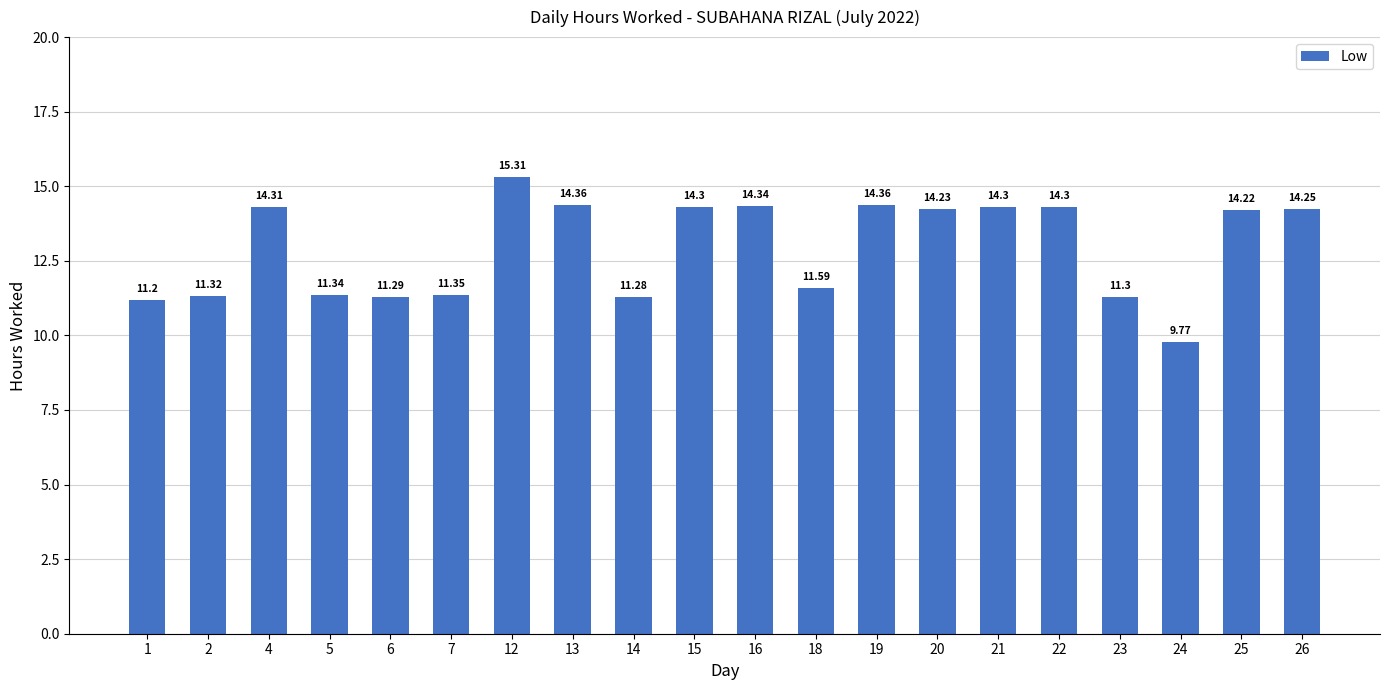

What is the greatest value displayed?

15.3